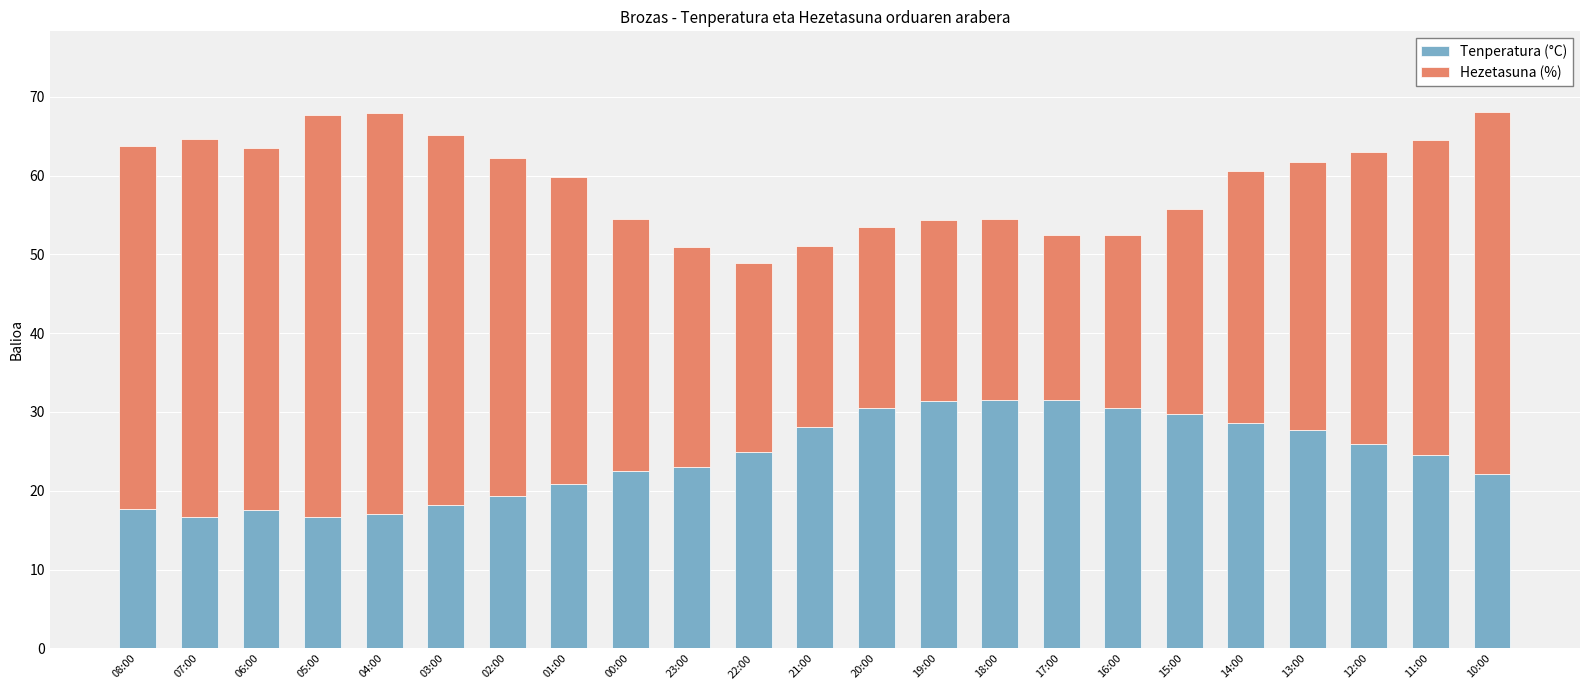

What is the lowest value of the Tenperatura (°C) series?

16.7